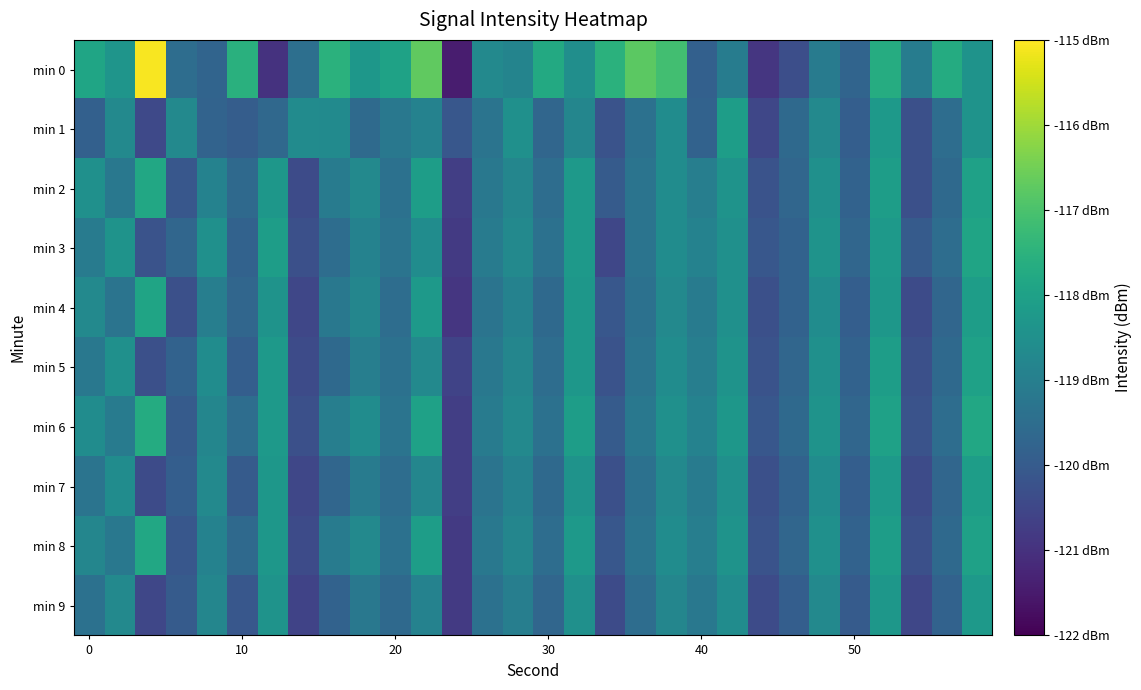

Which series has the largest range (max minus min)?

min 0